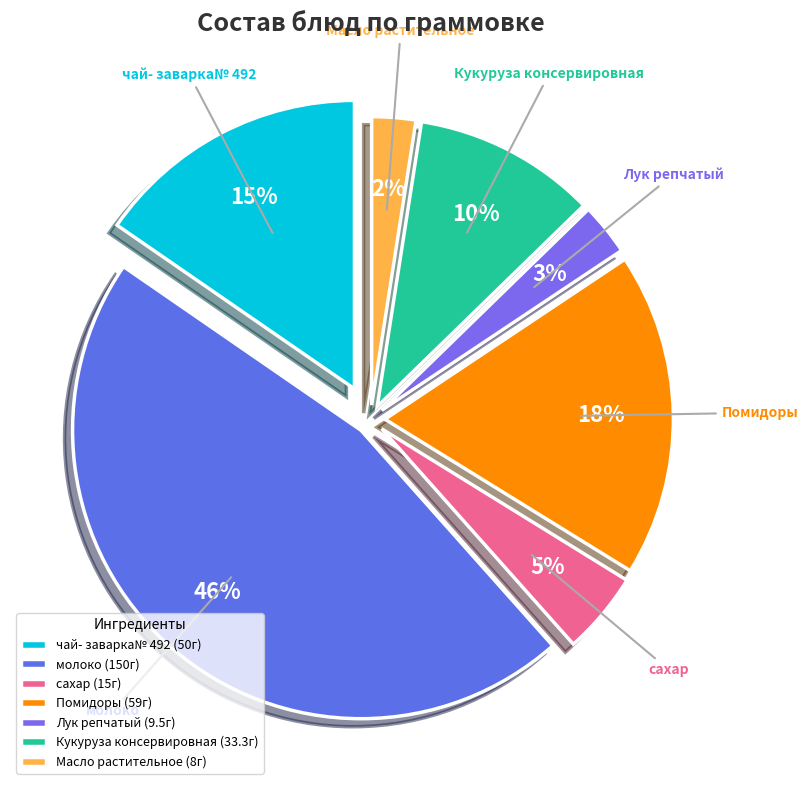

Which has a higher value, Масло растительное or Лук репчатый?

Лук репчатый